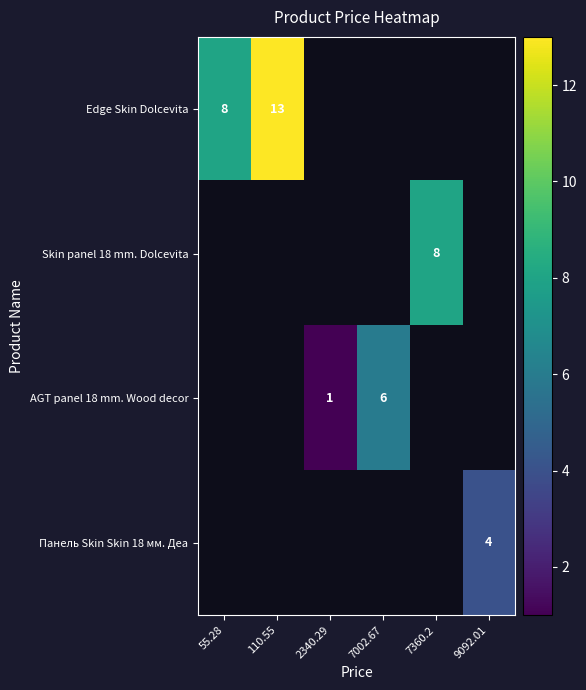

At how many categories does at least one series exceed 9?

1